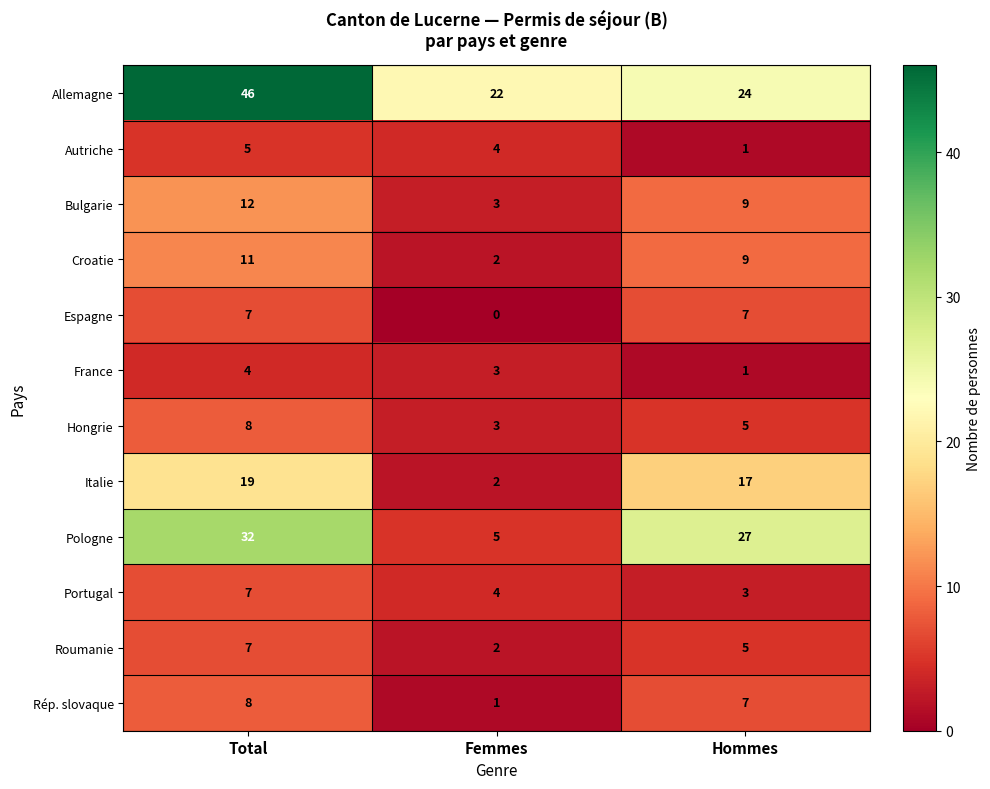

What value does the Espagne series have at Hommes?

7